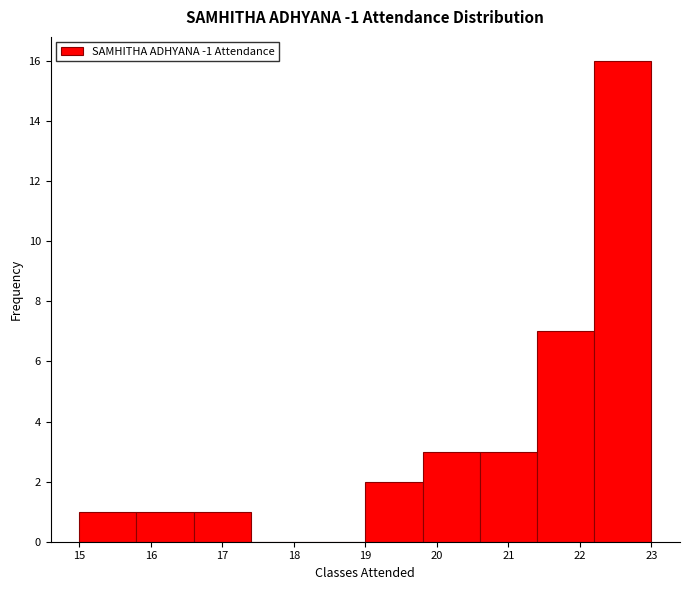

How tall is the bar that spans 20.6 to 21.4 on the x-axis? The values are not printed on the chart, so give them approximately, as read against the axis.

3